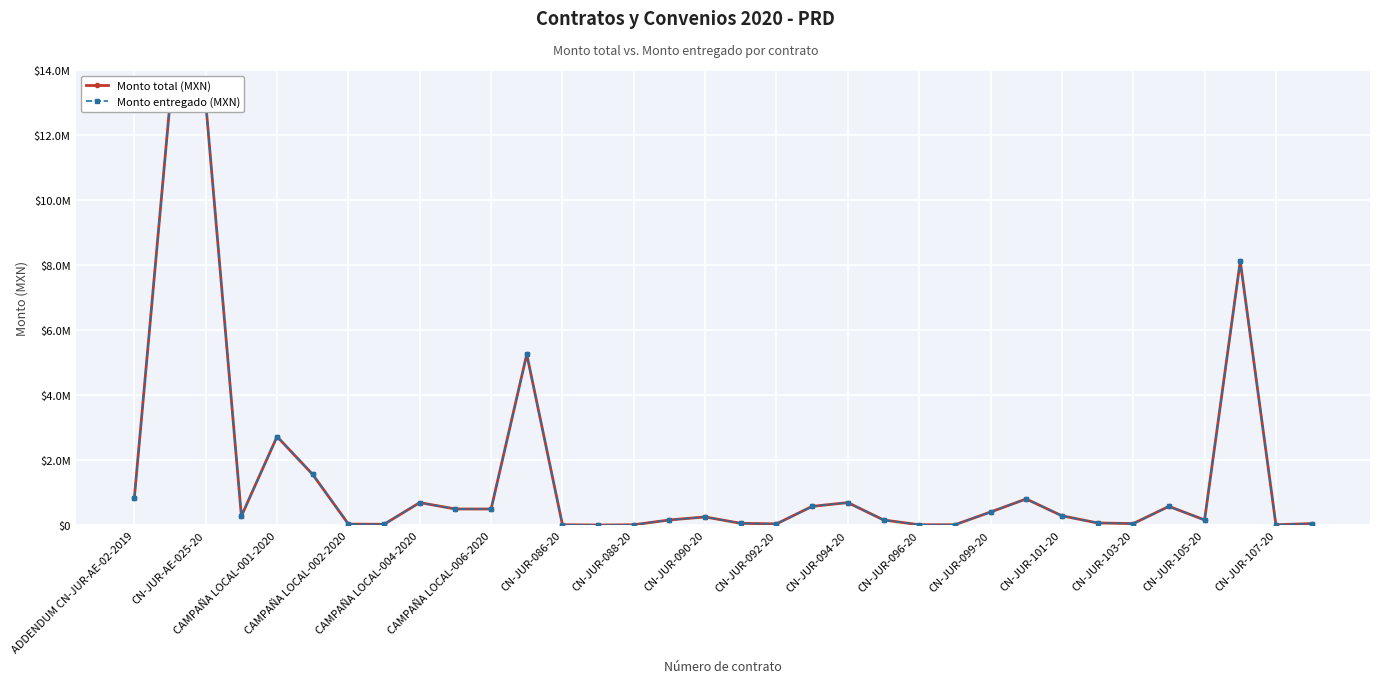

In Monto entregado (MXN), how many points are higher than both neighbors (excluding endpoints)?

8